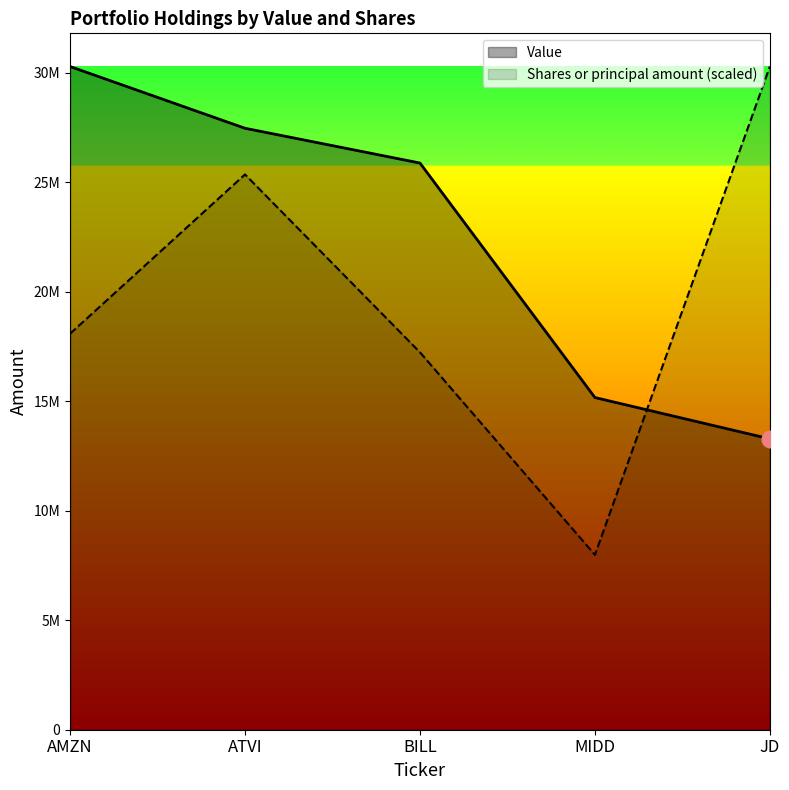

What is the minimum value for Value?

13284010.0